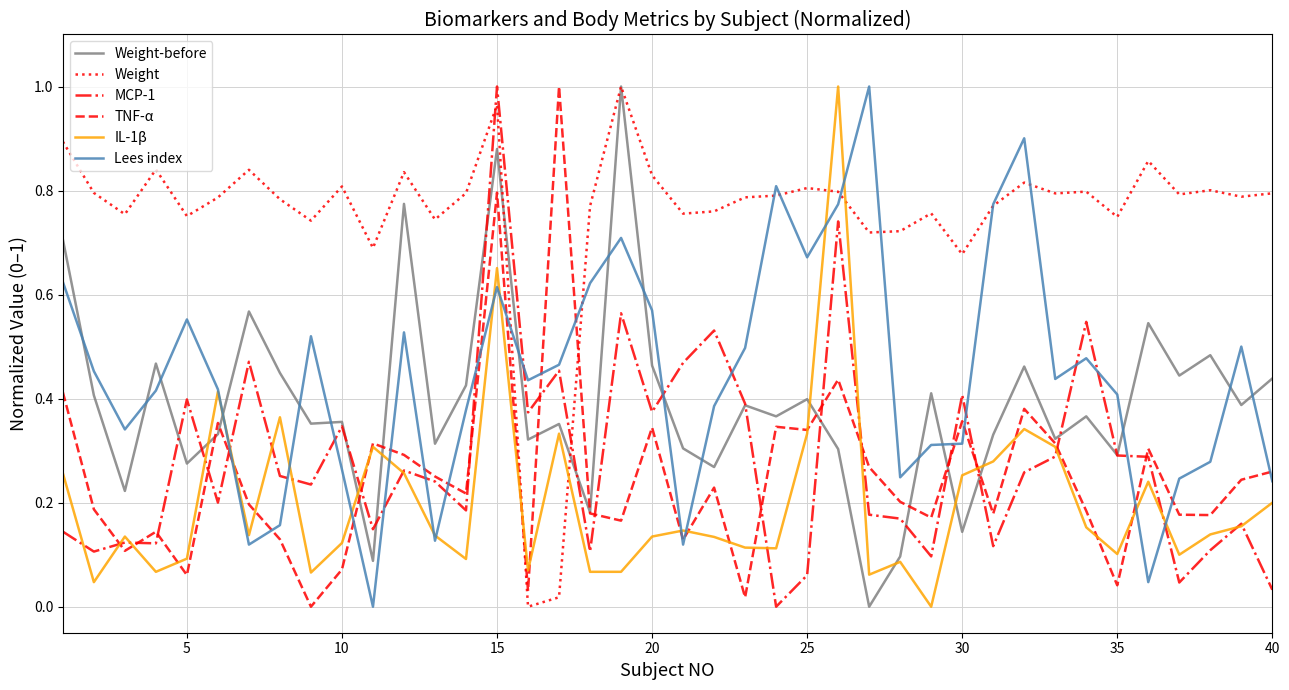

What are all the series names shown in the legend?

Weight-before, Weight, MCP-1, TNF-α, IL-1β, Lees index